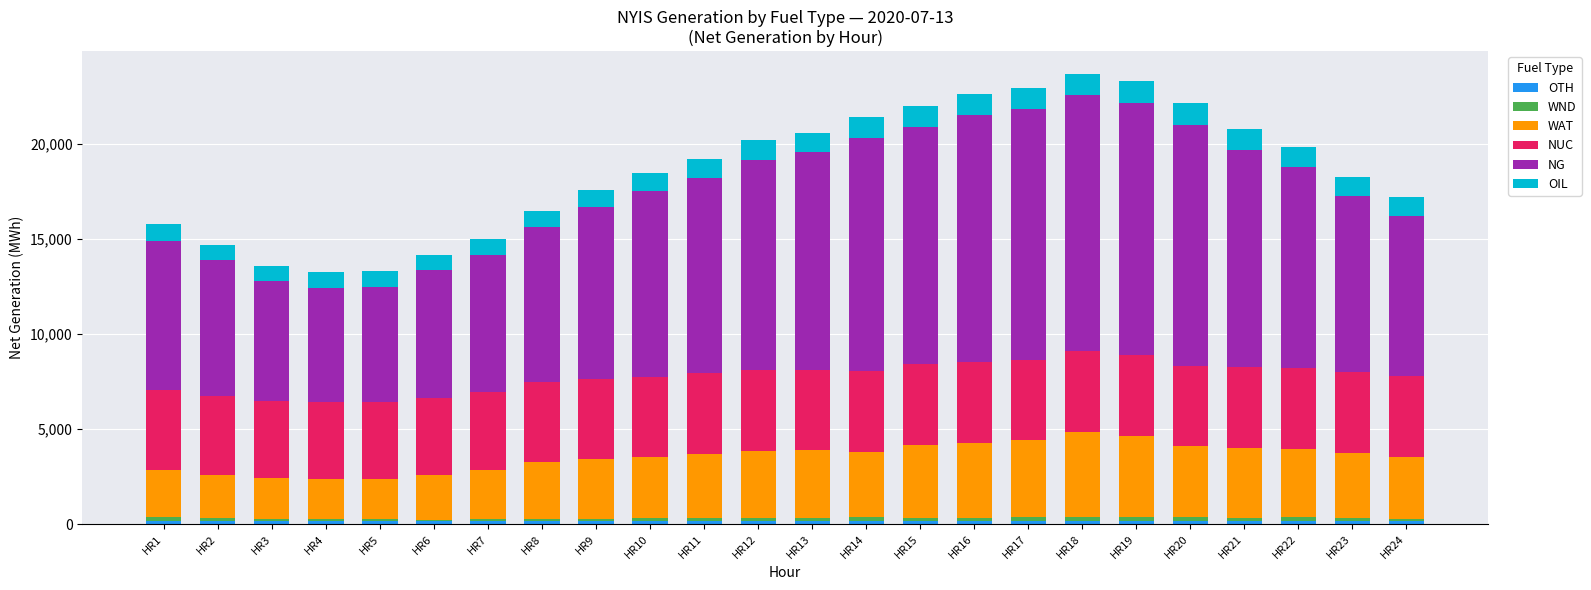

Is it true that WND equals 172 at HR24?

False